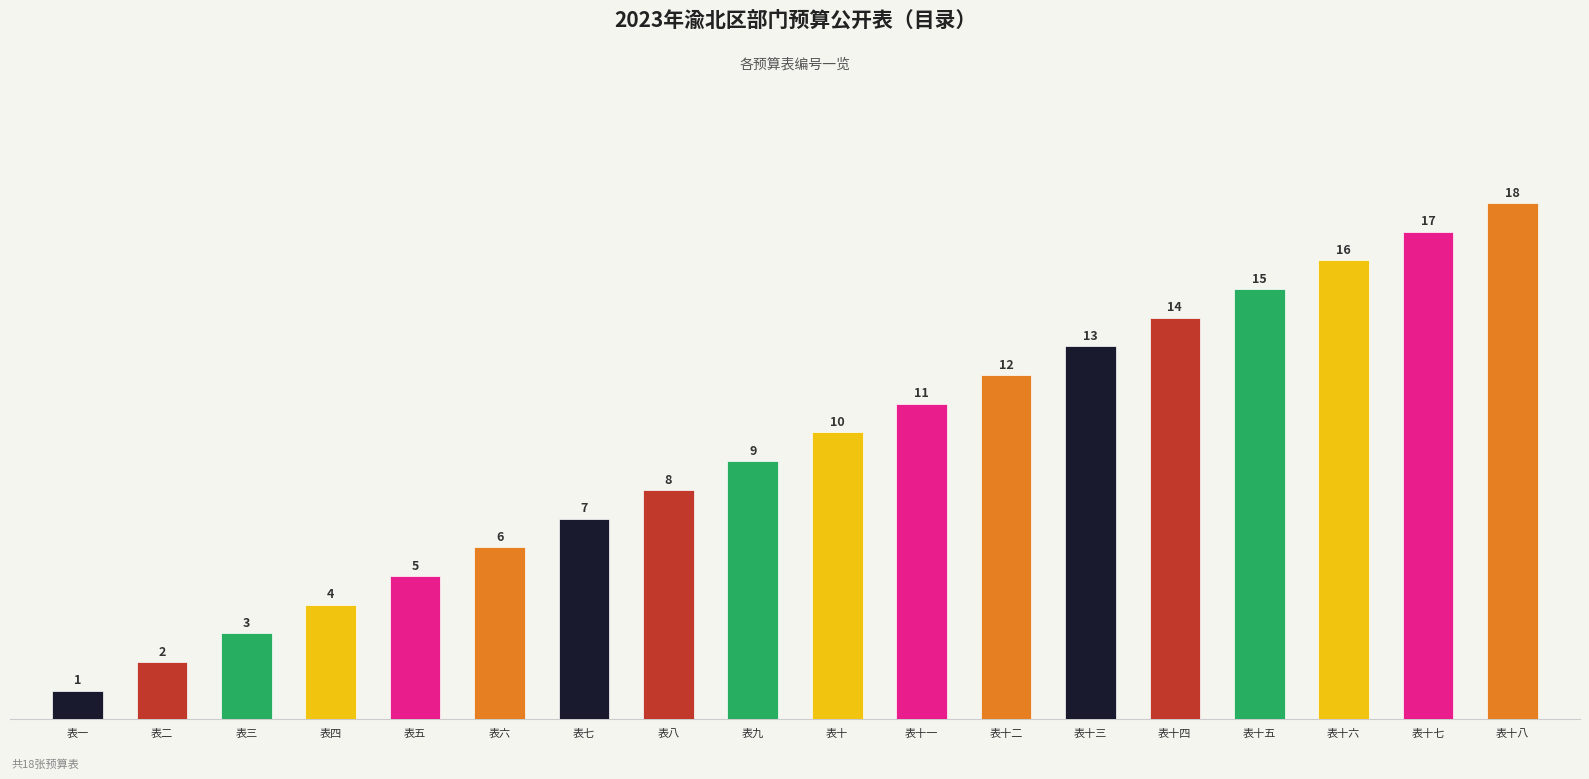

What is the average value?

10